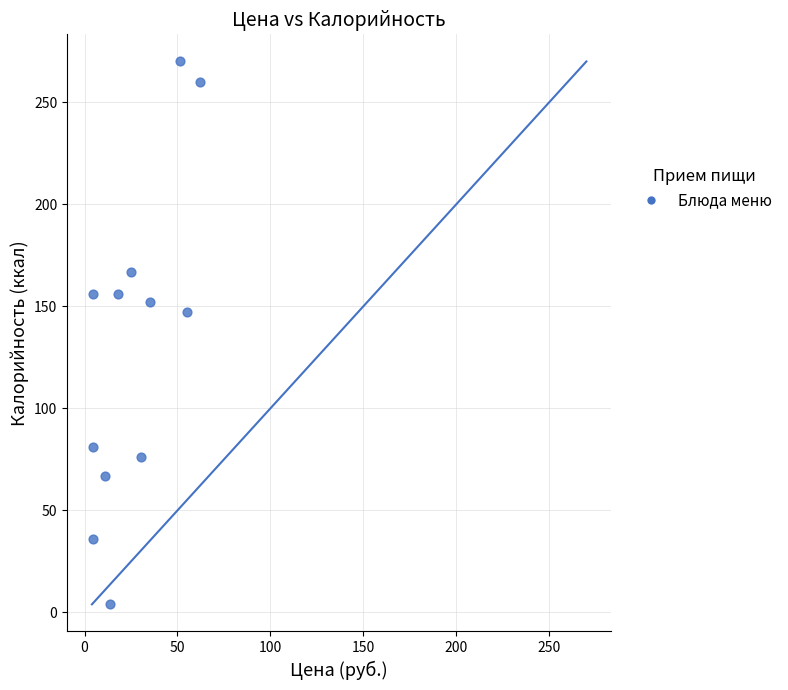

What Y value in the scatter plot is closest to 137?

147